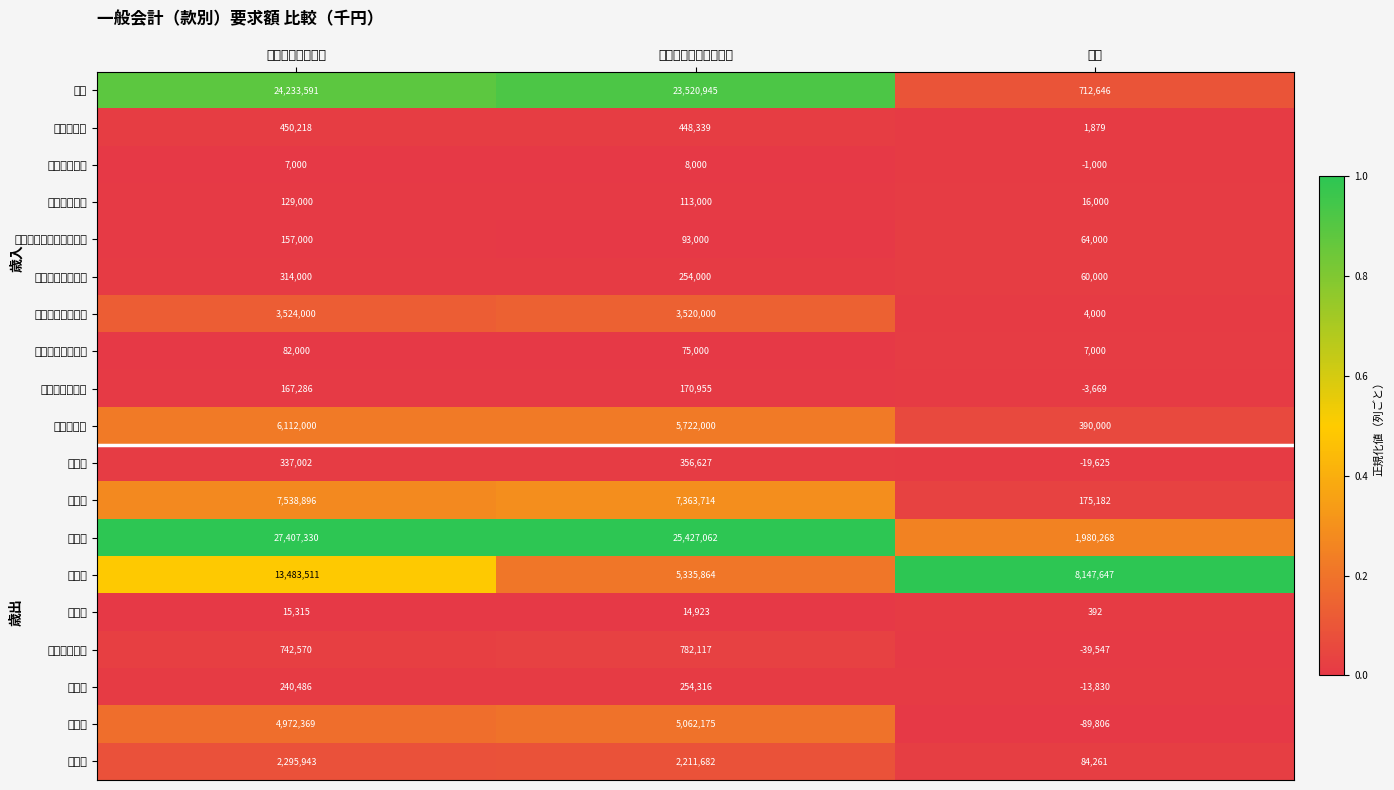

Reading left to right, transcribe all the data shown in this chart.

市税: 令和７年度要求額=24233591.0	令和６年度当初予算額=23520945.0	比較=712646.0
地方譲与税: 令和７年度要求額=450218.0	令和６年度当初予算額=448339.0	比較=1879.0
利子割交付金: 令和７年度要求額=7000.0	令和６年度当初予算額=8000.0	比較=-1000.0
配当割交付金: 令和７年度要求額=129000.0	令和６年度当初予算額=113000.0	比較=16000.0
株式等譲渡所得割交付金: 令和７年度要求額=157000.0	令和６年度当初予算額=93000.0	比較=64000.0
法人事業税交付金: 令和７年度要求額=314000.0	令和６年度当初予算額=254000.0	比較=60000.0
地方消費税交付金: 令和７年度要求額=3524000.0	令和６年度当初予算額=3520000.0	比較=4000.0
環境性能割交付金: 令和７年度要求額=82000.0	令和６年度当初予算額=75000.0	比較=7000.0
地方特例交付金: 令和７年度要求額=167286.0	令和６年度当初予算額=170955.0	比較=-3669.0
地方交付税: 令和７年度要求額=6112000.0	令和６年度当初予算額=5722000.0	比較=390000.0
議会費: 令和７年度要求額=337002.0	令和６年度当初予算額=356627.0	比較=-19625.0
総務費: 令和７年度要求額=7538896.0	令和６年度当初予算額=7363714.0	比較=175182.0
民生費: 令和７年度要求額=27407330.0	令和６年度当初予算額=25427062.0	比較=1980268.0
衛生費: 令和７年度要求額=13483511.0	令和６年度当初予算額=5335864.0	比較=8147647.0
労働費: 令和７年度要求額=15315.0	令和６年度当初予算額=14923.0	比較=392.0
農林水産業費: 令和７年度要求額=742570.0	令和６年度当初予算額=782117.0	比較=-39547.0
商工費: 令和７年度要求額=240486.0	令和６年度当初予算額=254316.0	比較=-13830.0
土木費: 令和７年度要求額=4972369.0	令和６年度当初予算額=5062175.0	比較=-89806.0
消防費: 令和７年度要求額=2295943.0	令和６年度当初予算額=2211682.0	比較=84261.0